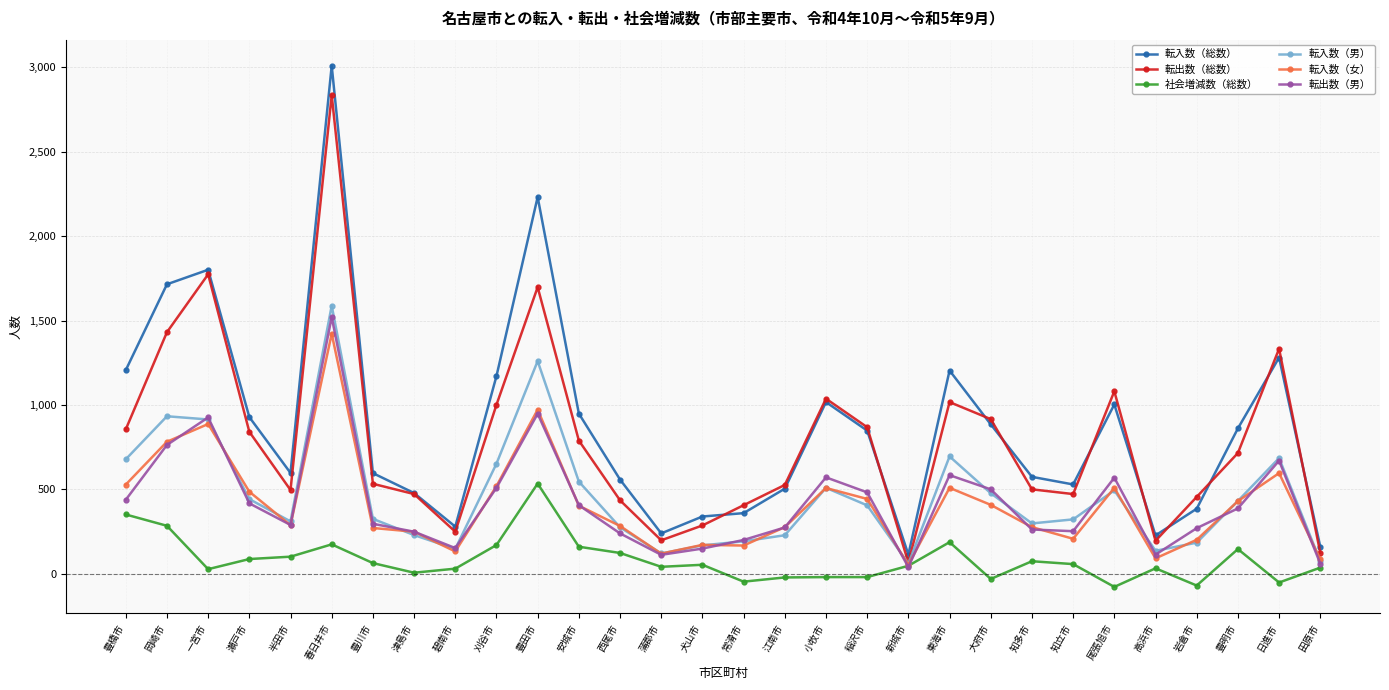

How many data points in 転入数（女） are less than 403?

15